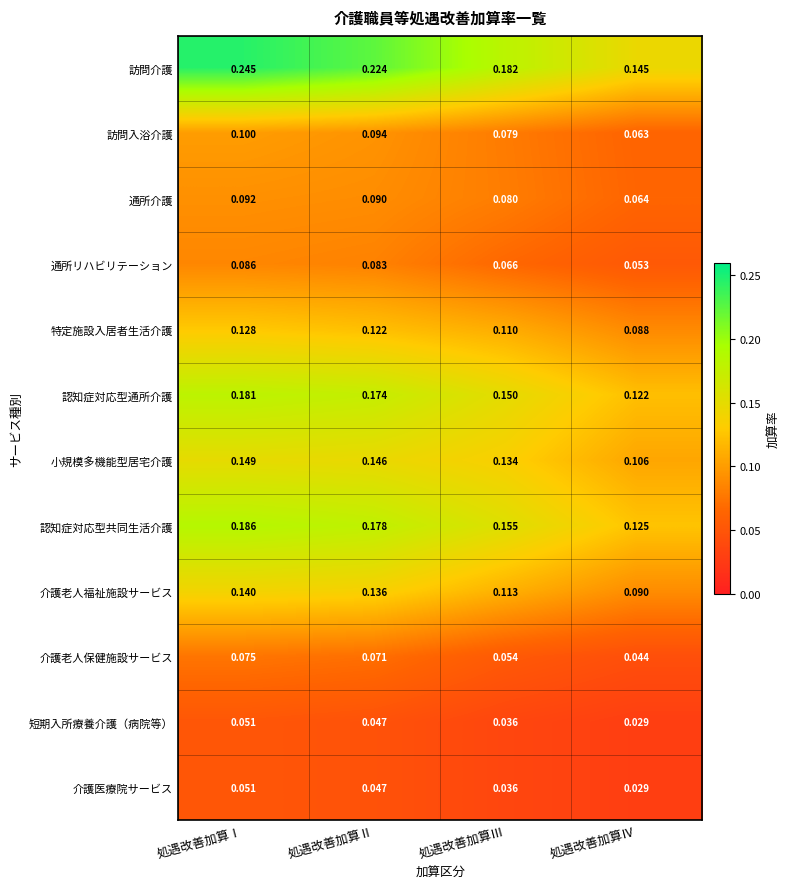

Count the number of categories in the chart.

4